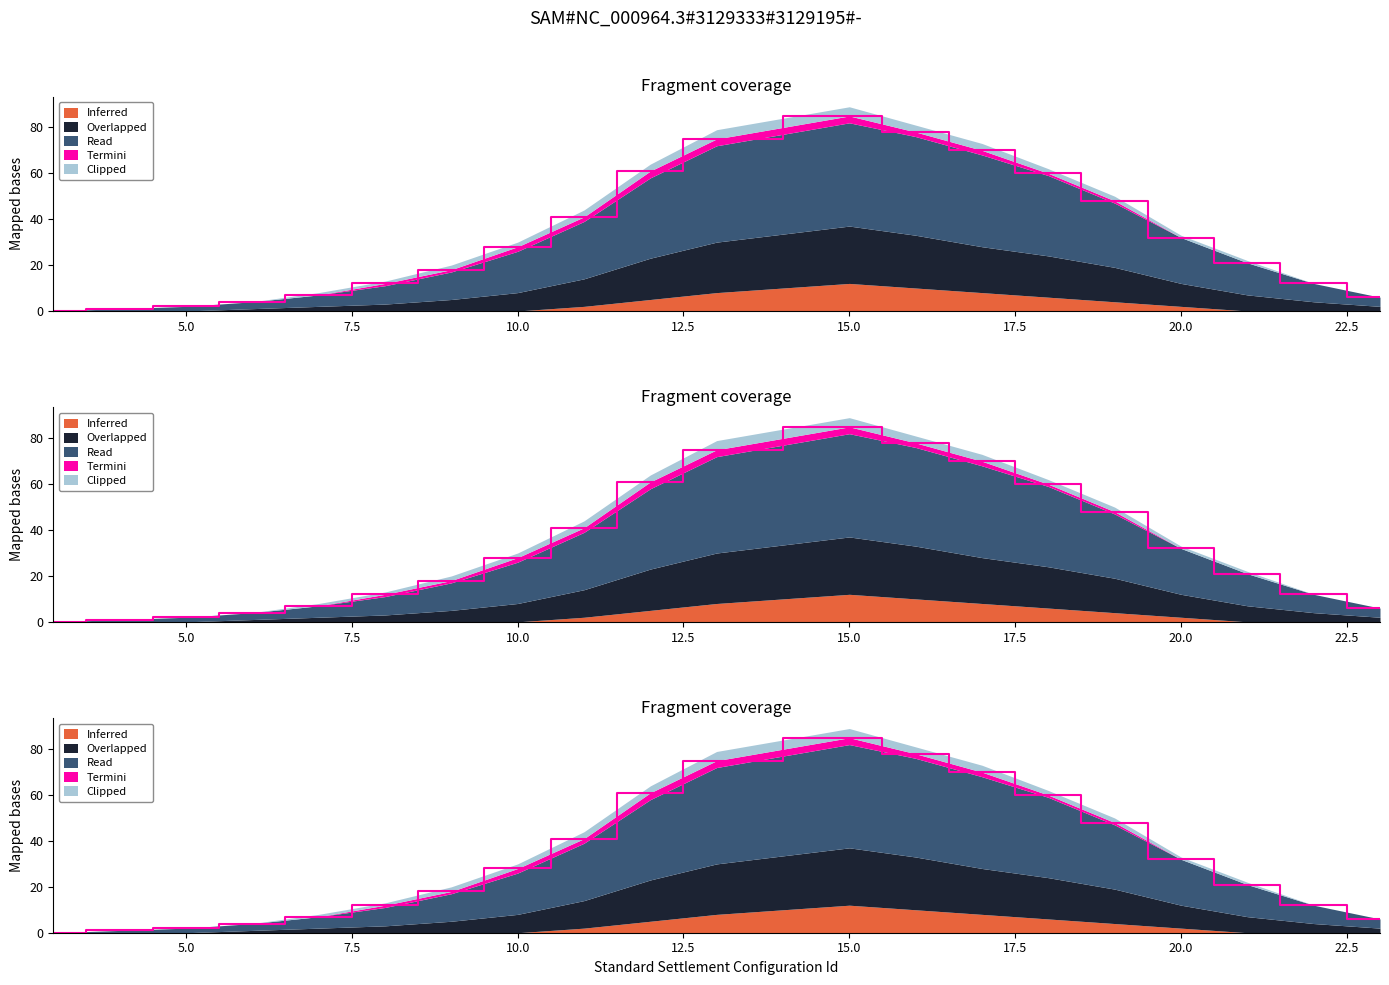

Reading right to left, transcribe all the data shown in this chart.

Inferred: 0	0	0	2	4	6	8	10	12	8	5	2	0	0	0	0	0	0	0	0
Overlapped: 2	4	7	10	15	18	20	23	25	22	18	12	8	5	3	2	1	0	0	0
Read: 4	8	14	20	28	35	40	43	45	42	35	25	18	12	8	5	3	2	1	0
Termini: 0	0	0	0	1	1	2	2	3	3	3	2	2	1	1	0	0	0	0	0
Clipped: 0	0	1	1	2	2	3	3	4	4	3	3	2	2	1	1	0	0	0	0